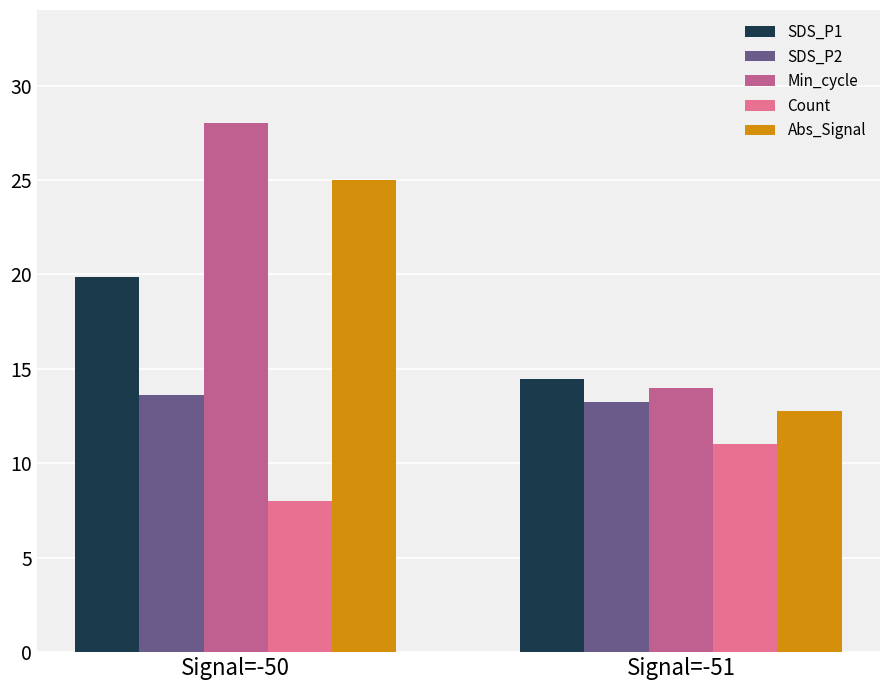

What is the total value across all series at Signal=-50?

94.5